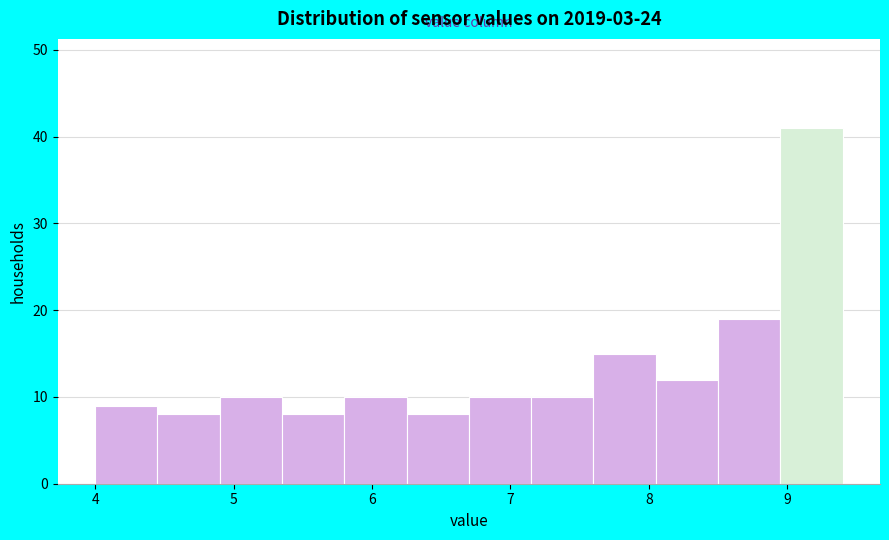

Reading left to right, list every bar in this chart as the range it spans on the x-axis followed by its height. Neither the bar edges nor the heights are printed on the chart, so give them approximately, as read against the axes.

4.00 to 4.45: 9
4.45 to 4.90: 8
4.90 to 5.35: 10
5.35 to 5.80: 8
5.80 to 6.25: 10
6.25 to 6.70: 8
6.70 to 7.15: 10
7.15 to 7.60: 10
7.60 to 8.05: 15
8.05 to 8.50: 12
8.50 to 8.95: 19
8.95 to 9.40: 41